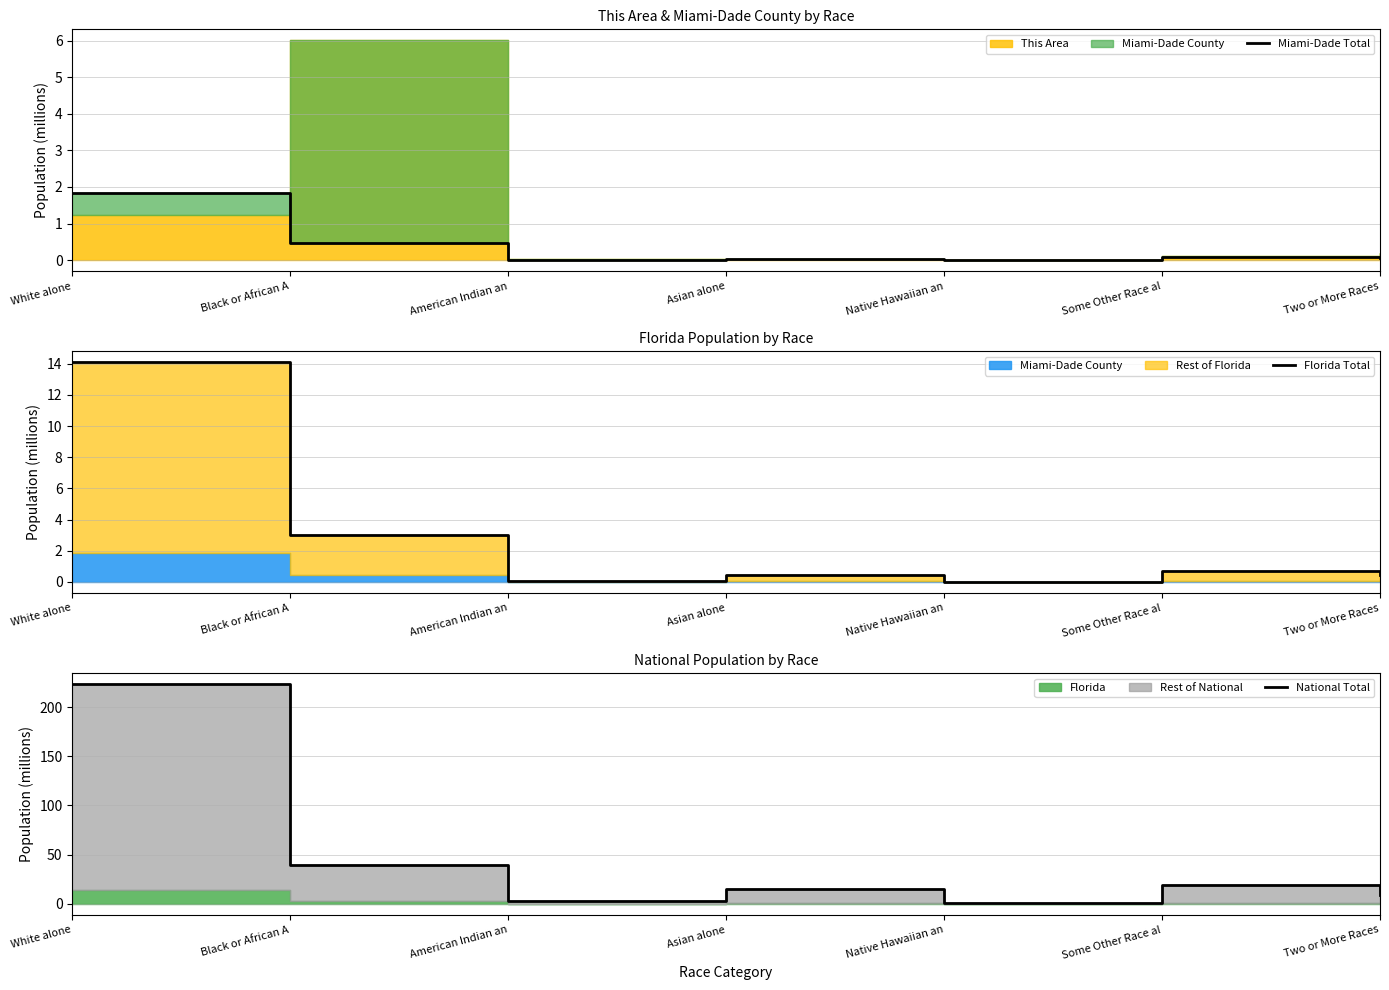

True or false: Miami-Dade Total and National Total intersect in this chart.

False